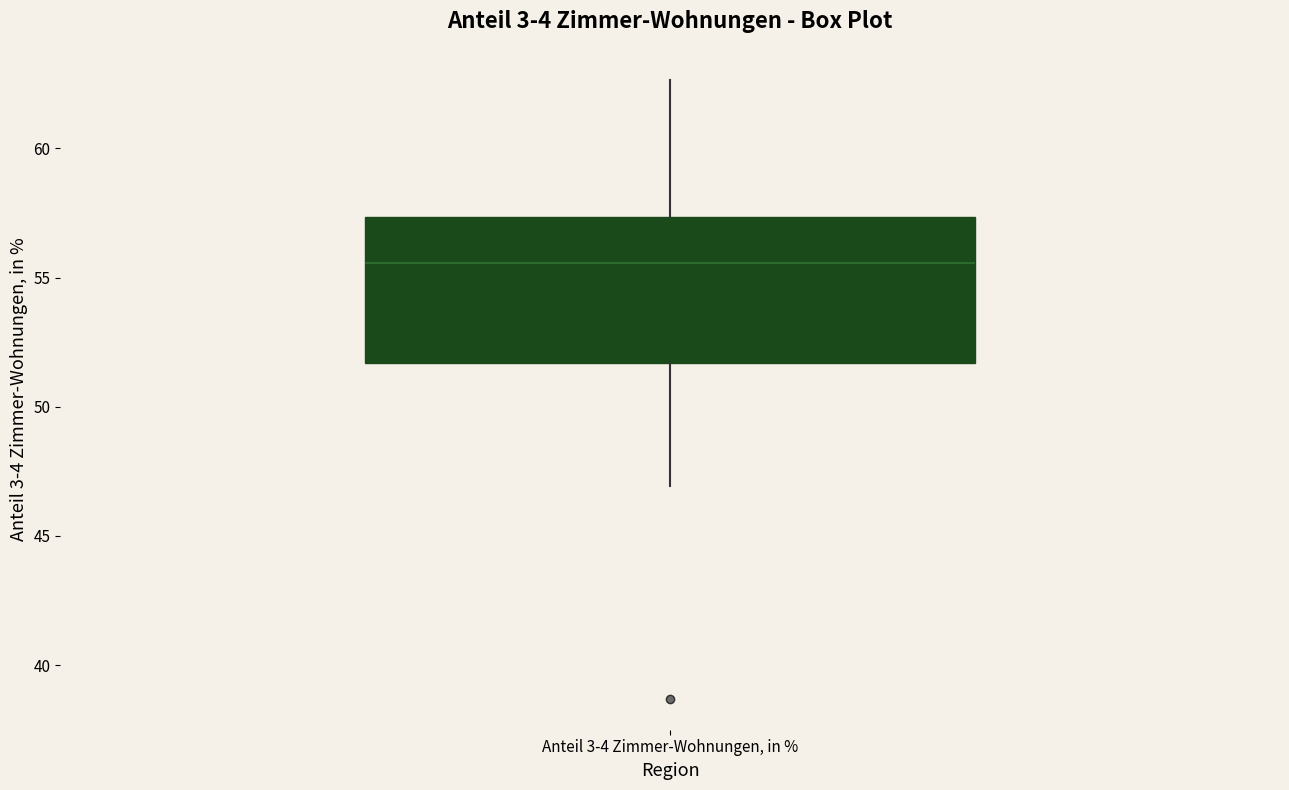

Where does the lower whisker of the box for Anteil 3-4 Zimmer-Wohnungen, in % end on the y-axis? The values are not printed on the chart, so give them approximately, as read against the axis.

47.0